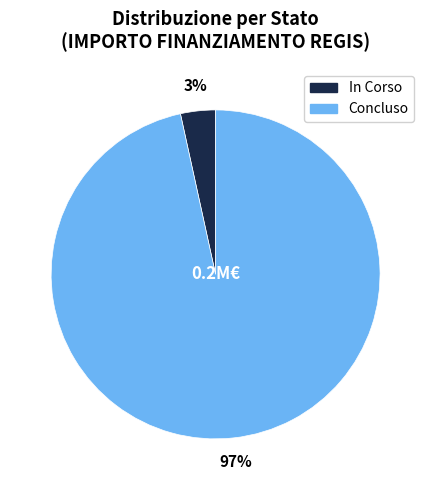

Is there a majority slice in this chart?

Yes